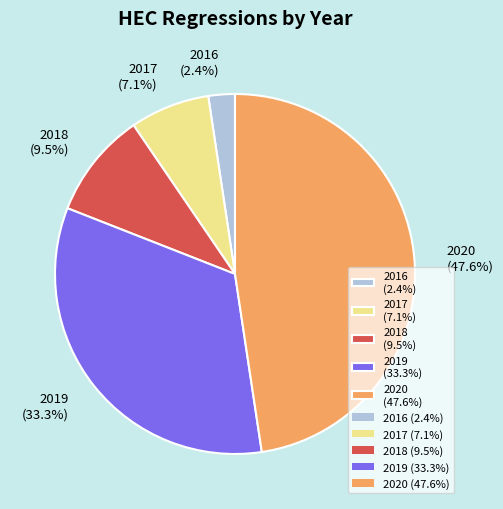

What is the ratio of the value at 2016 (2.4%) to the value at 2017 (7.1%)?

0.3